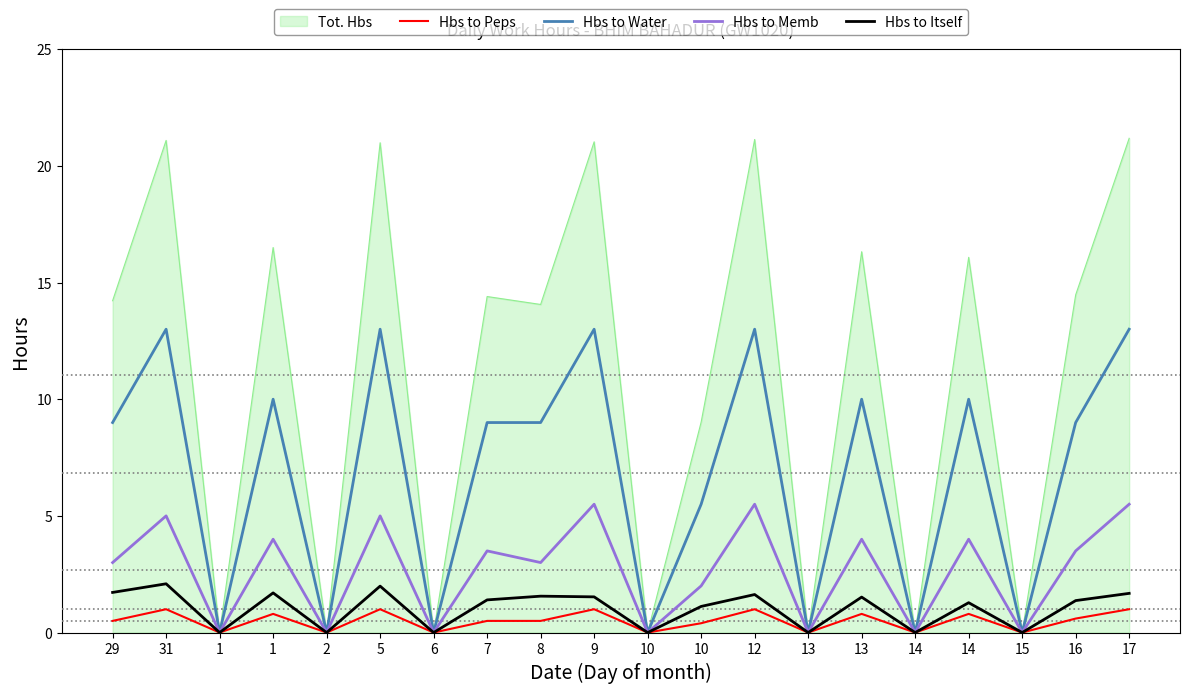

What is the sum of all Hbs to Water values?

136.5